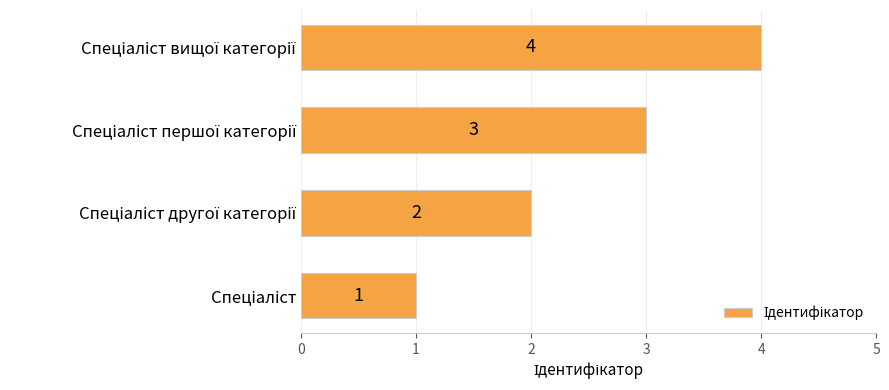

Count the values in the range 2 to 4.

3